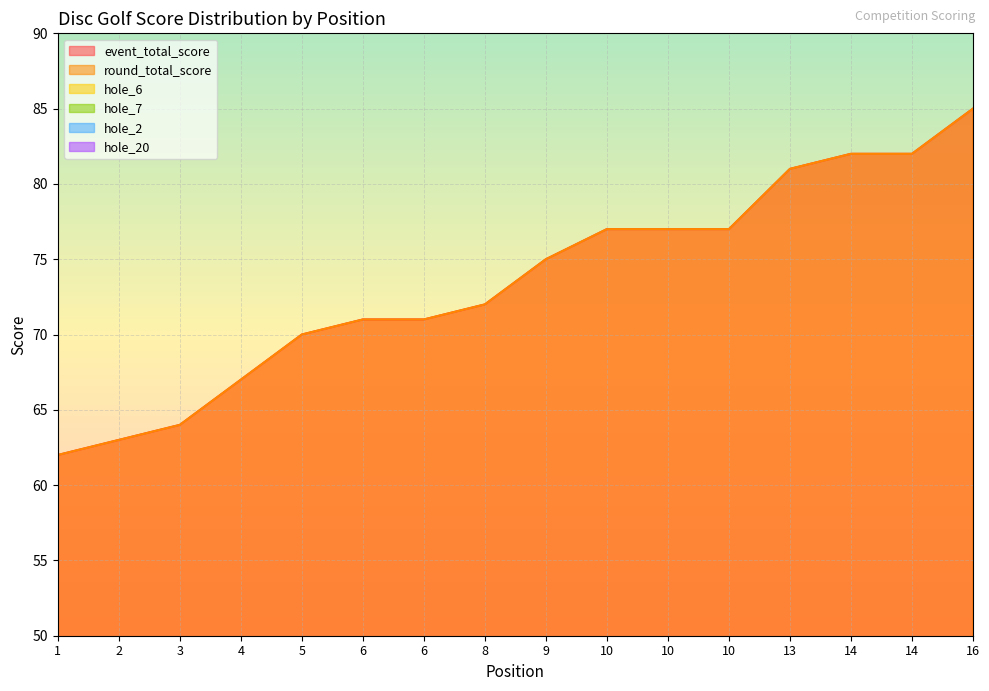

What is the sum of all hole_7 values?

76